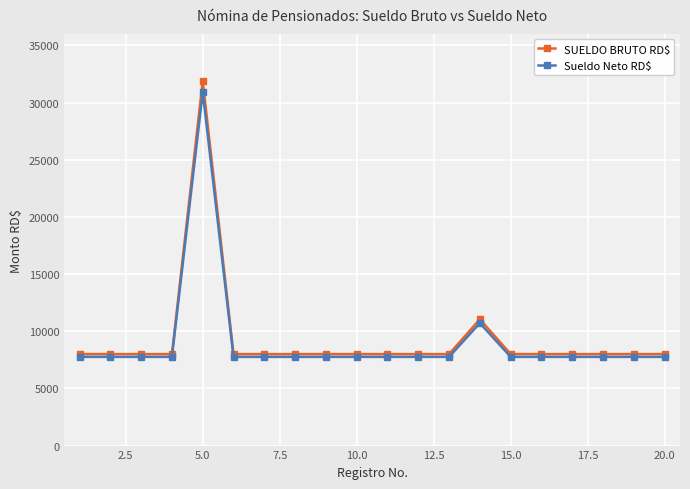

How many data points in SUELDO BRUTO RD$ are above 8000?

2